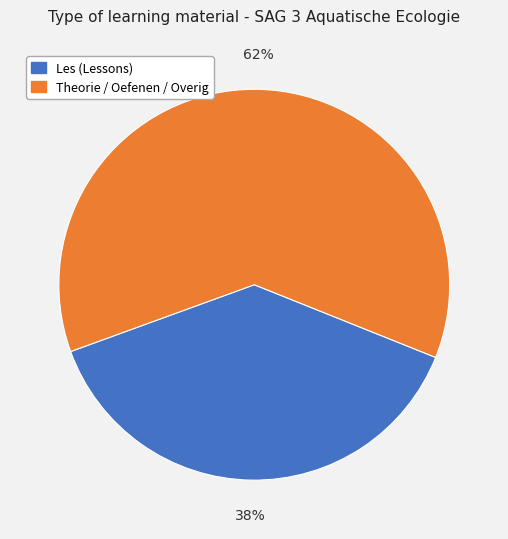

To the nearest percent, what is the average slice percentage?

50%